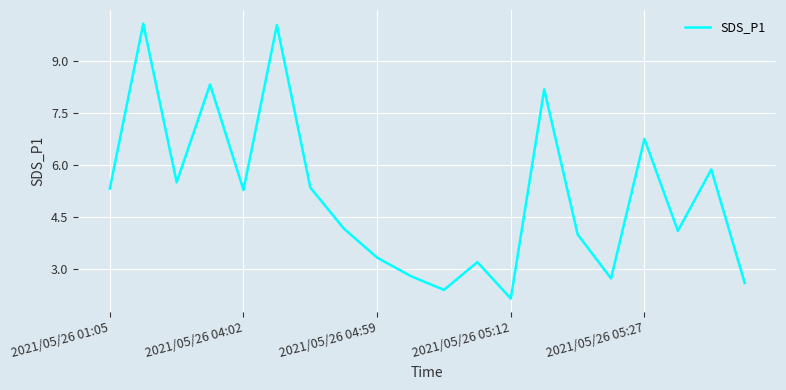

Count the number of categories in the chart.

20